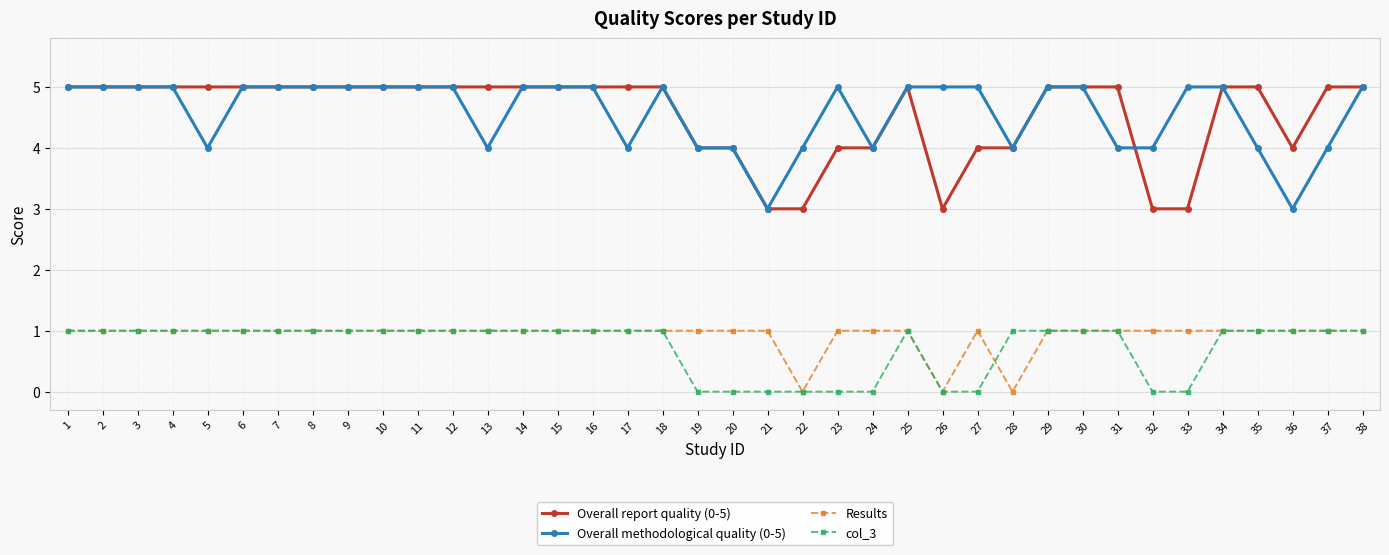

True or false: col_3 has more than 0 interior local peaks.

True